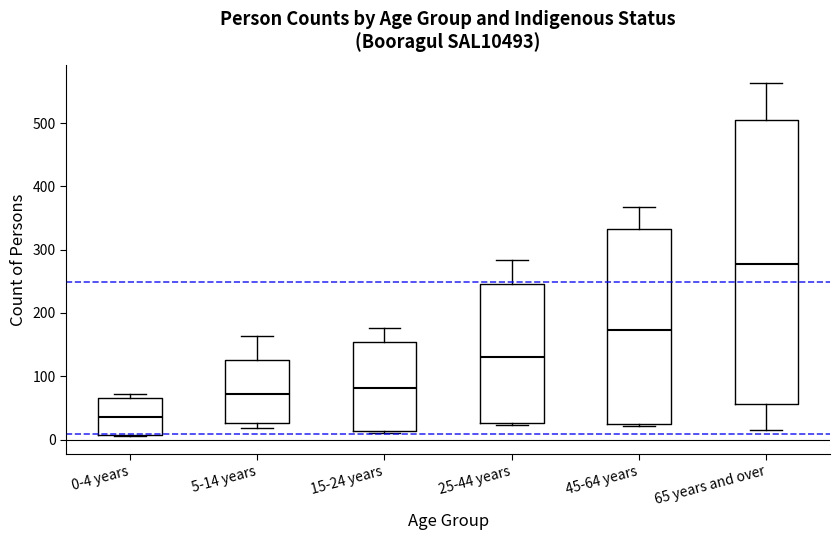

Where is the upper edge of the box for 25-44 years on the y-axis? The values are not printed on the chart, so give them approximately, as read against the axis.

250